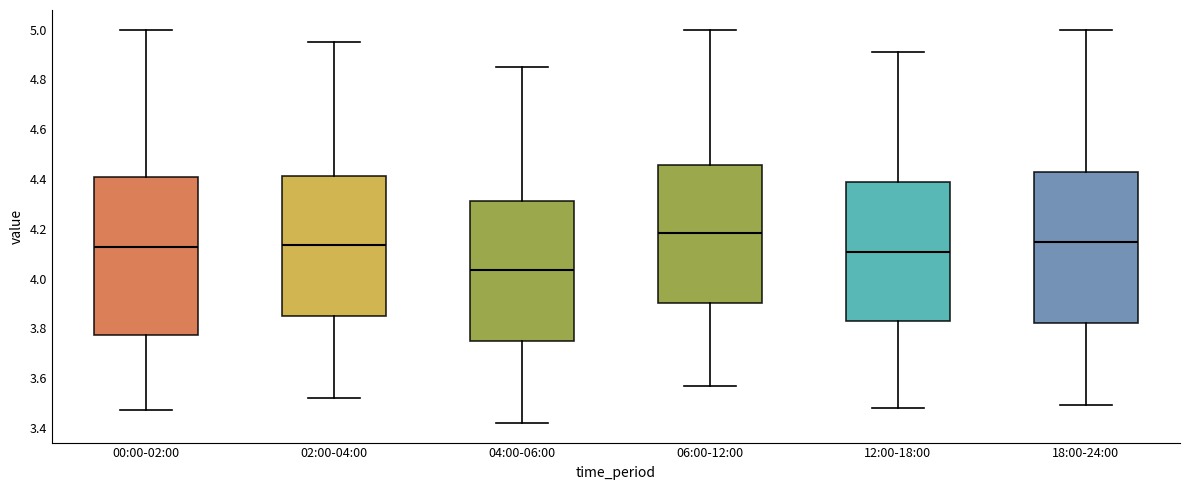

Where does the lower whisker of the box for 12:00-18:00 end on the y-axis? The values are not printed on the chart, so give them approximately, as read against the axis.

3.48